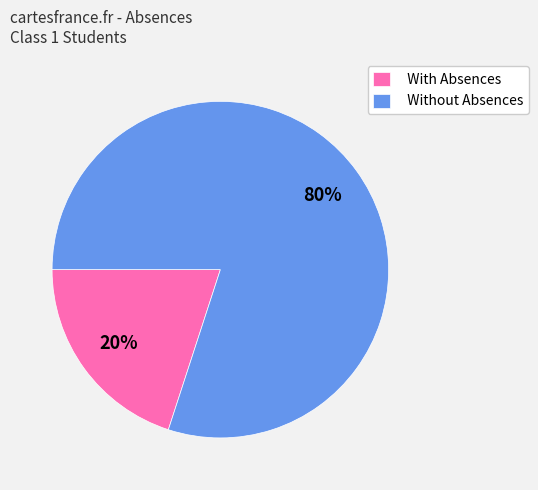

How many slices are in this pie chart?

2